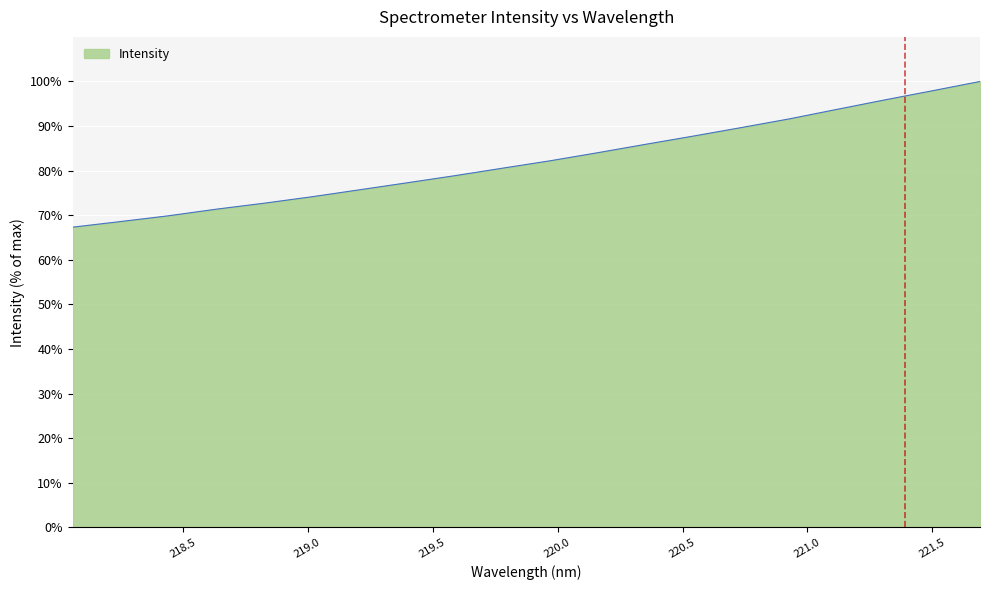

What is the smallest value displayed?

67.3